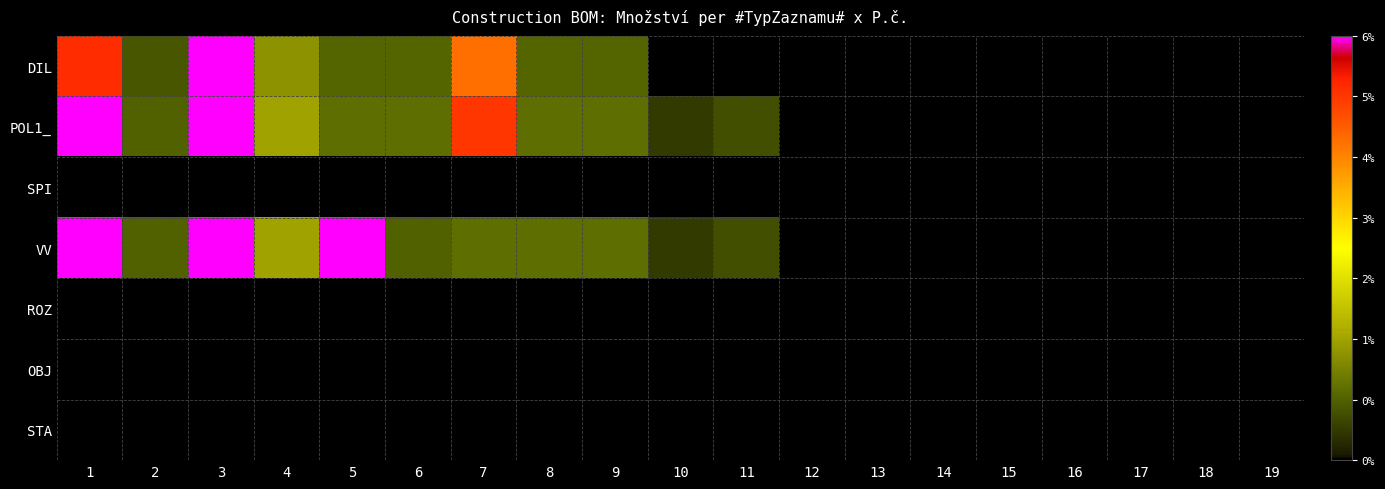

Reading left to right, what are all the values shown in this chart?

DIL: 1=0.9	2=0.1	3=1.0	4=0.2	5=0.1	6=0.1	7=0.8	8=0.1	9=0.1	10=0.0	11=0.0	12=0.0	13=0.0	14=0.0	15=0.0	16=0.0	17=0.0	18=0.0	19=0.0
POL1_: 1=1.0	2=0.1	3=1.0	4=0.3	5=0.2	6=0.2	7=0.9	8=0.2	9=0.2	10=0.1	11=0.1	12=0.0	13=0.0	14=0.0	15=0.0	16=0.0	17=0.0	18=0.0	19=0.0
SPI: 1=0.0	2=0.0	3=0.0	4=0.0	5=0.0	6=0.0	7=0.0	8=0.0	9=0.0	10=0.0	11=0.0	12=0.0	13=0.0	14=0.0	15=0.0	16=0.0	17=0.0	18=0.0	19=0.0
VV: 1=1.0	2=0.1	3=1.0	4=0.3	5=1.0	6=0.1	7=0.2	8=0.2	9=0.2	10=0.1	11=0.1	12=0.0	13=0.0	14=0.0	15=0.0	16=0.0	17=0.0	18=0.0	19=0.0
ROZ: 1=0.0	2=0.0	3=0.0	4=0.0	5=0.0	6=0.0	7=0.0	8=0.0	9=0.0	10=0.0	11=0.0	12=0.0	13=0.0	14=0.0	15=0.0	16=0.0	17=0.0	18=0.0	19=0.0
OBJ: 1=0.0	2=0.0	3=0.0	4=0.0	5=0.0	6=0.0	7=0.0	8=0.0	9=0.0	10=0.0	11=0.0	12=0.0	13=0.0	14=0.0	15=0.0	16=0.0	17=0.0	18=0.0	19=0.0
STA: 1=0.0	2=0.0	3=0.0	4=0.0	5=0.0	6=0.0	7=0.0	8=0.0	9=0.0	10=0.0	11=0.0	12=0.0	13=0.0	14=0.0	15=0.0	16=0.0	17=0.0	18=0.0	19=0.0